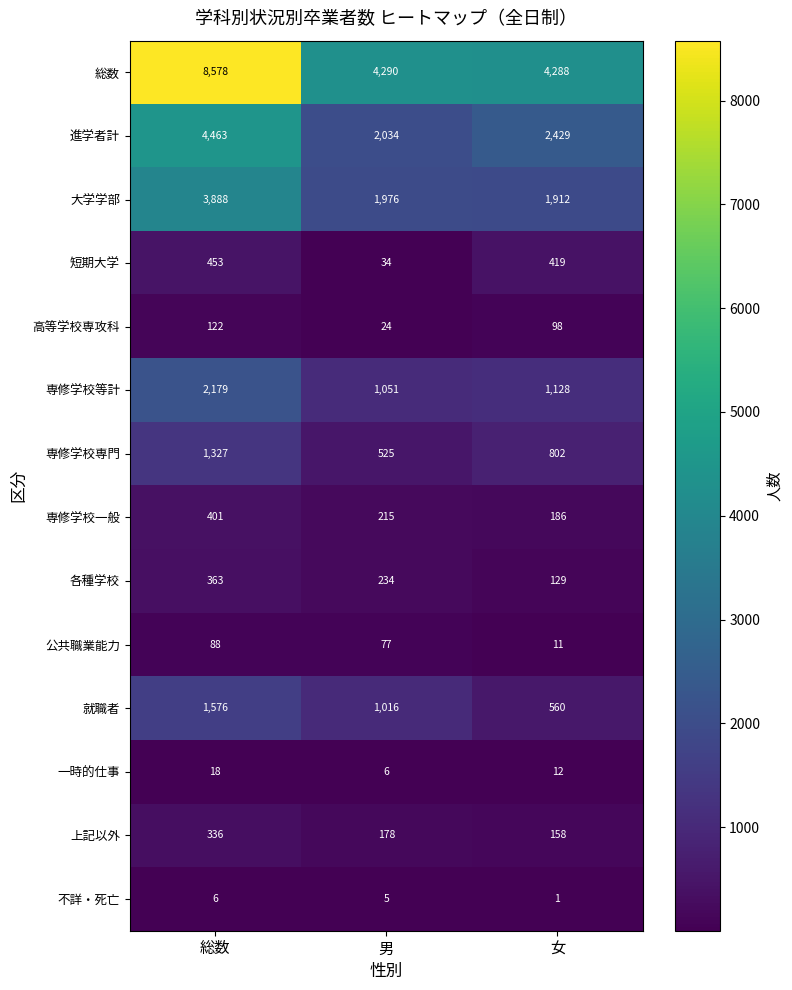

Which series has the widest spread of values?

総数